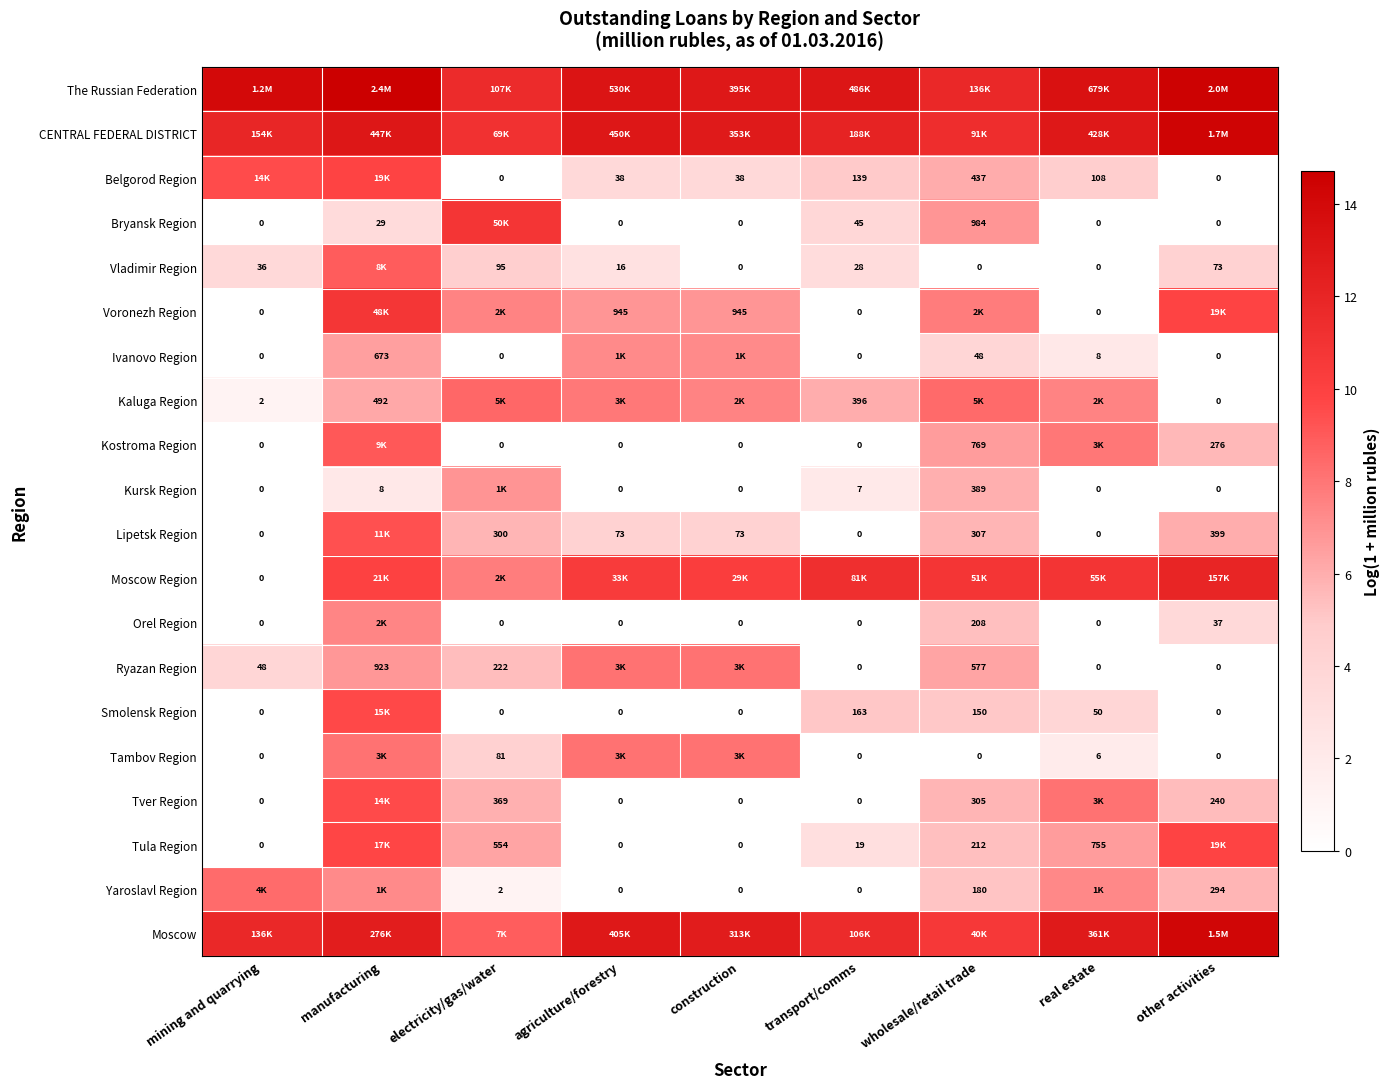

Is the value of Kostroma Region at construction greater than the value of Tambov Region at real estate?

No